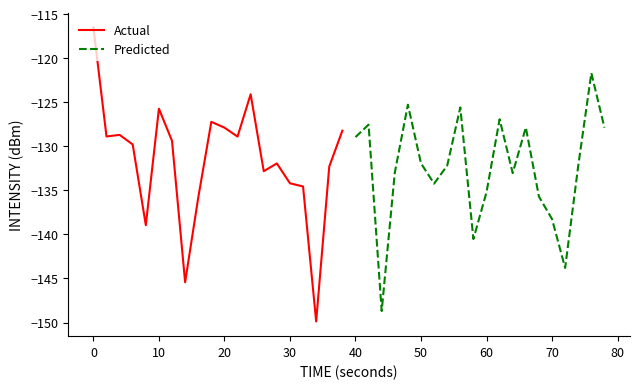

After their last crossing, which series has the higher values: Actual or Predicted?

Predicted